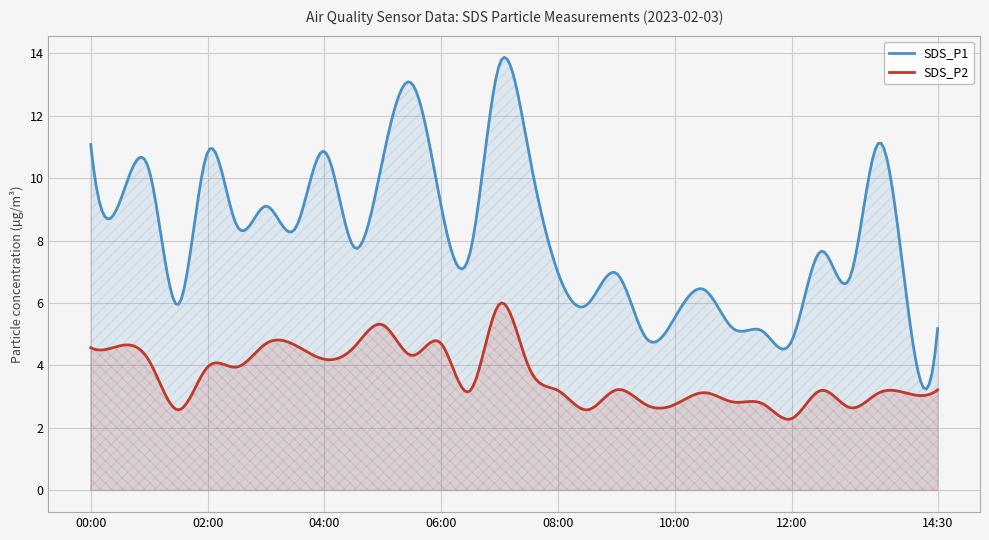

At which category does SDS_P1 reach its first local valley?

00:30